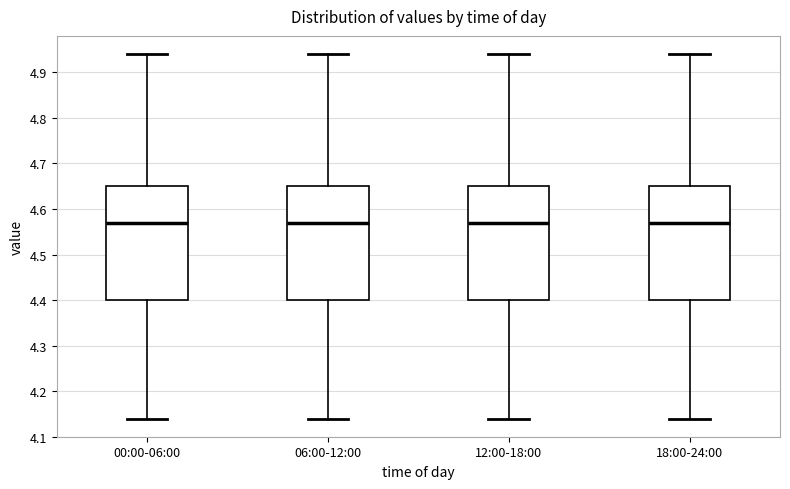

Reading left to right, transcribe this box plot: for each box, give where its median line is, the range the box spans, and where its two whiskers end, as read against the y-axis. The values are not printed on the chart, so give them approximately, as read against the axis.

00:00-06:00: median 4.57, box 4.40 to 4.65, whiskers 4.14 to 4.94
06:00-12:00: median 4.57, box 4.40 to 4.65, whiskers 4.14 to 4.94
12:00-18:00: median 4.57, box 4.40 to 4.65, whiskers 4.14 to 4.94
18:00-24:00: median 4.57, box 4.40 to 4.65, whiskers 4.14 to 4.94